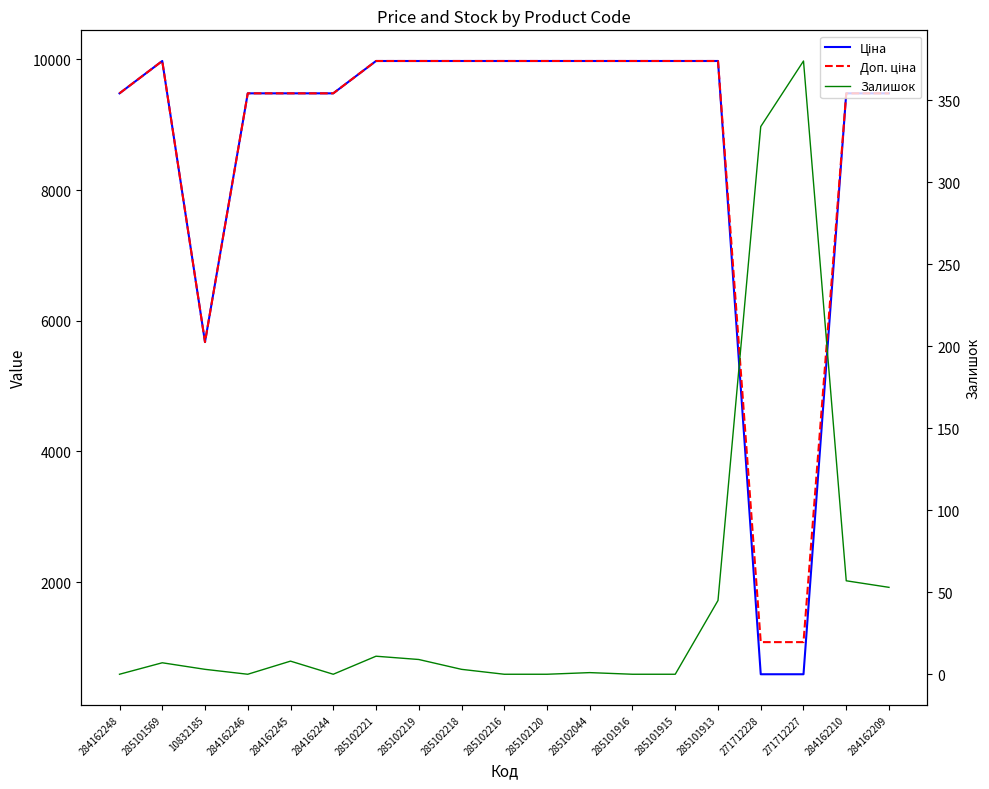

True or false: Ціна and Залишок cross at least once.

False